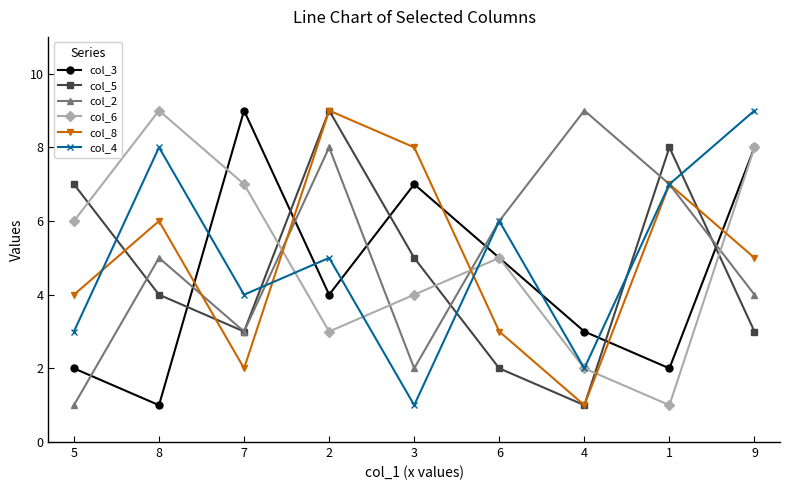

True or false: col_5 and col_6 intersect in this chart.

True